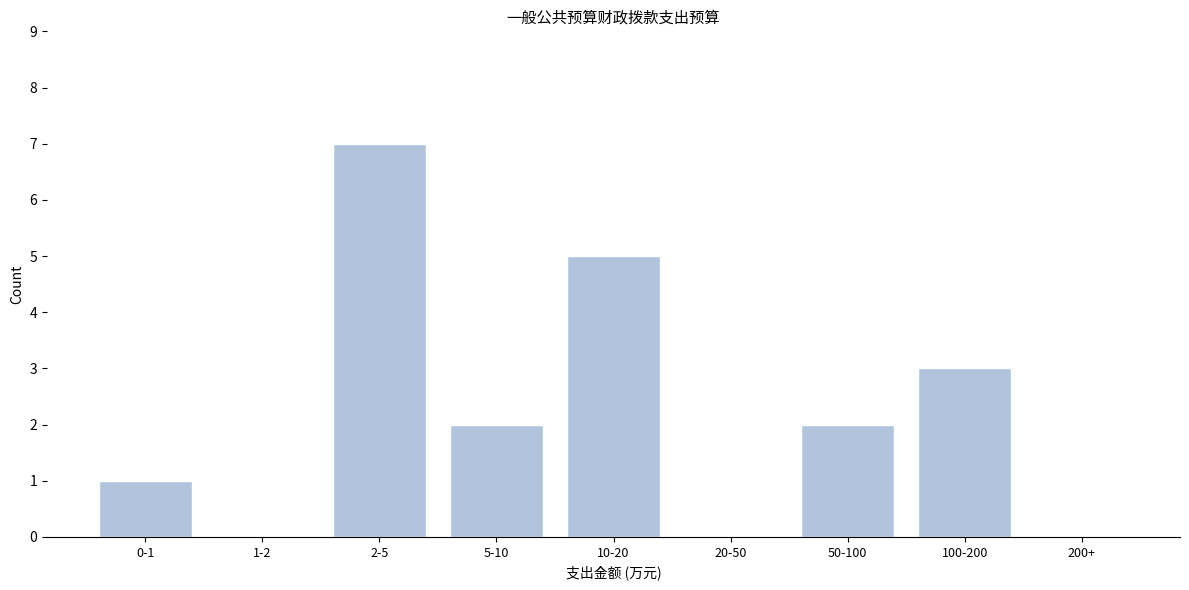

Reading right to left, list all the values displayed in this chart.

200+=0	100-200=3	50-100=2	20-50=0	10-20=5	5-10=2	2-5=7	1-2=0	0-1=1